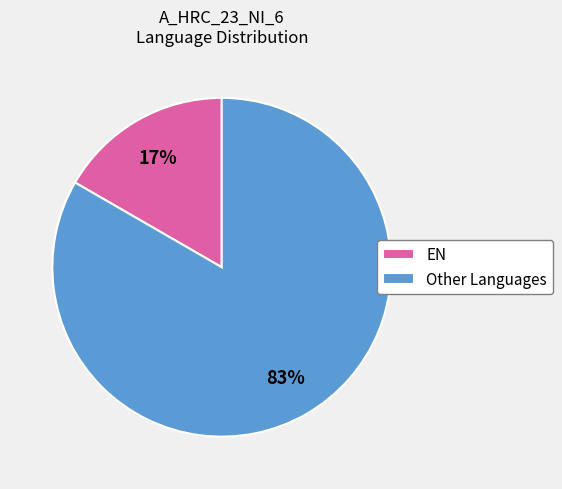

True or false: EN accounts for 9% of the total.

False